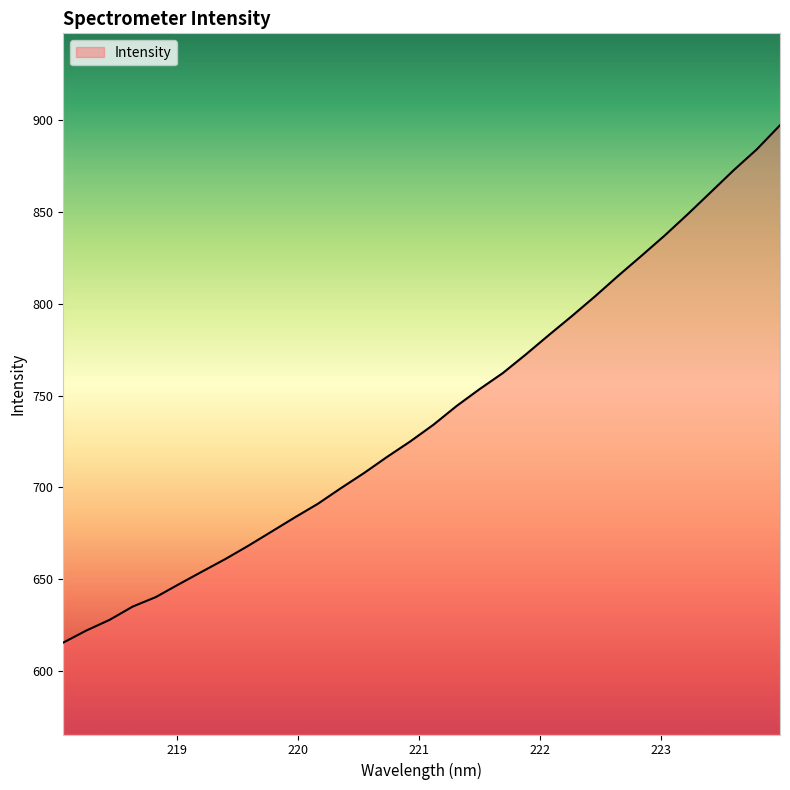

What is the maximum value shown in the chart?

897.1